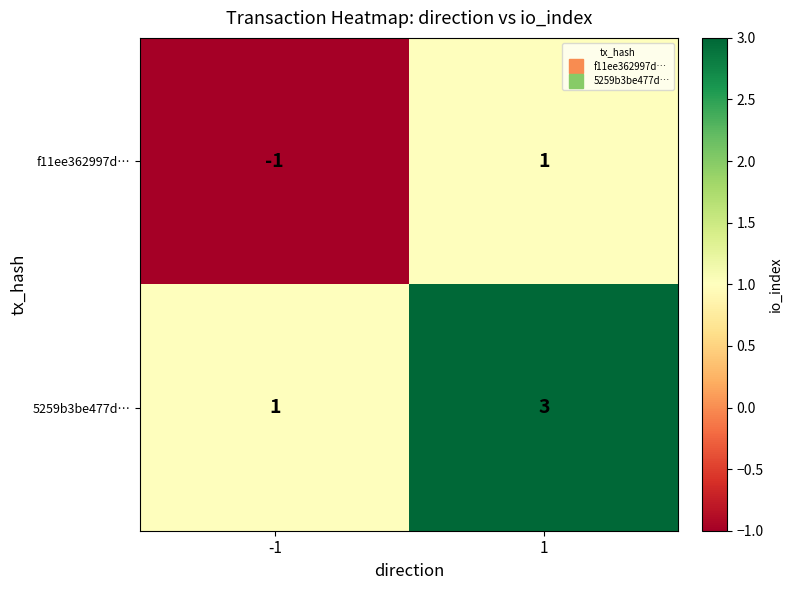

Which series has the largest total across all categories?

5259b3be477d…